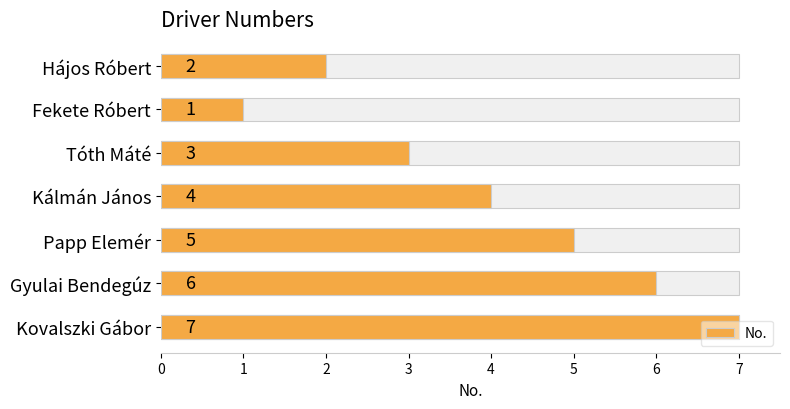

What is the value of the 1st bar from the left?

2